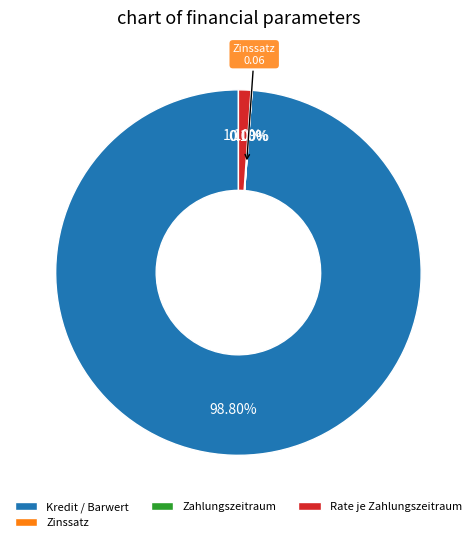

What percentage is NOT represented by Kredit / Barwert?

1.2%